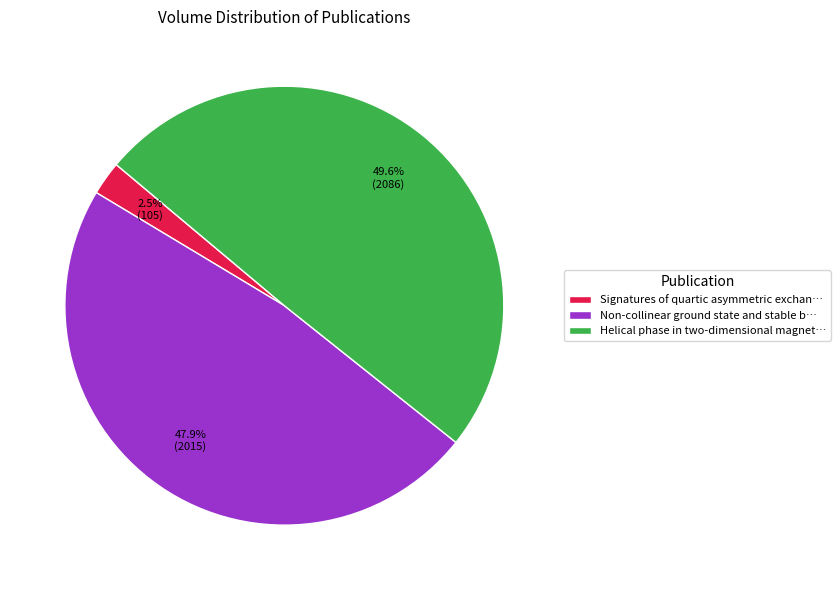

How many slices are in this pie chart?

3